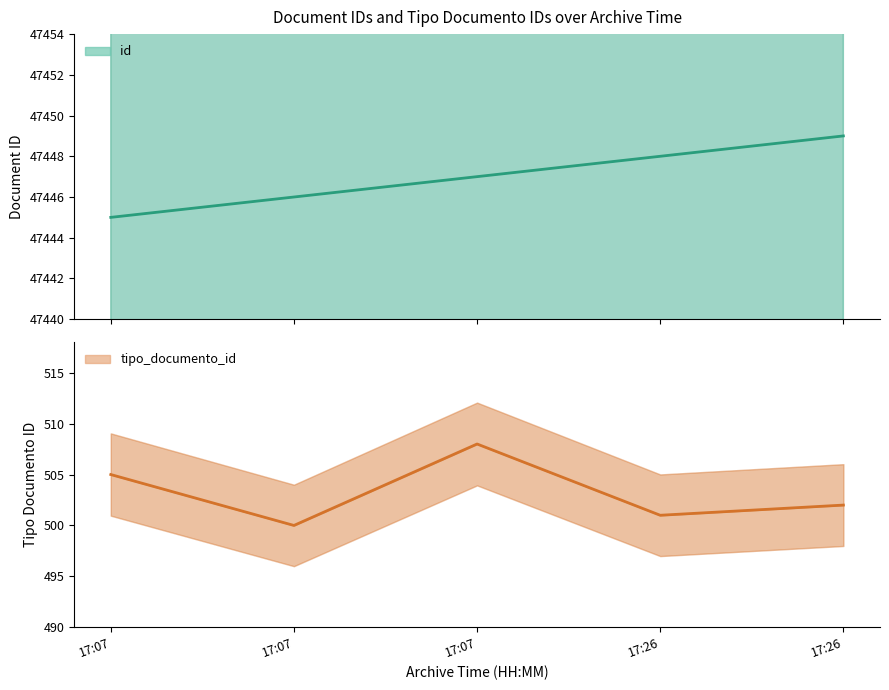

True or false: id has more than 0 interior local peaks.

False